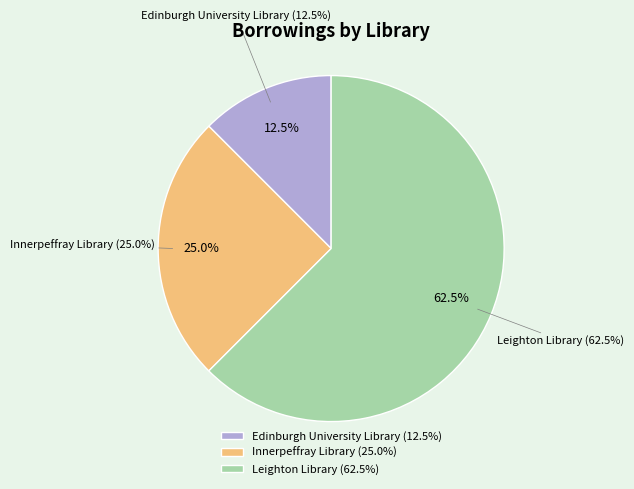

What percentage do Innerpeffray Library and Leighton Library together represent?

87.5%